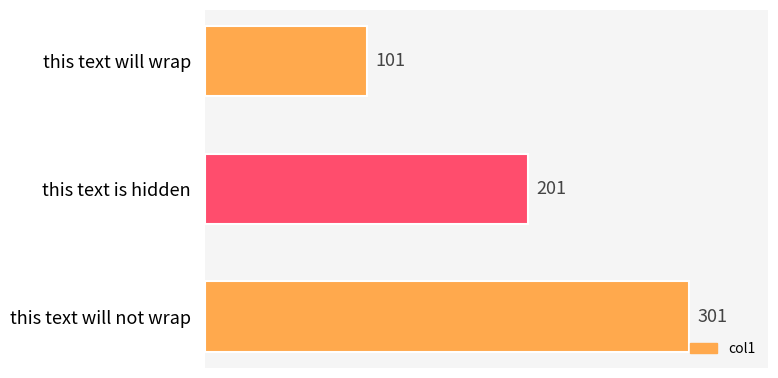

True or false: the data shows 203 at this text will not wrap.

False